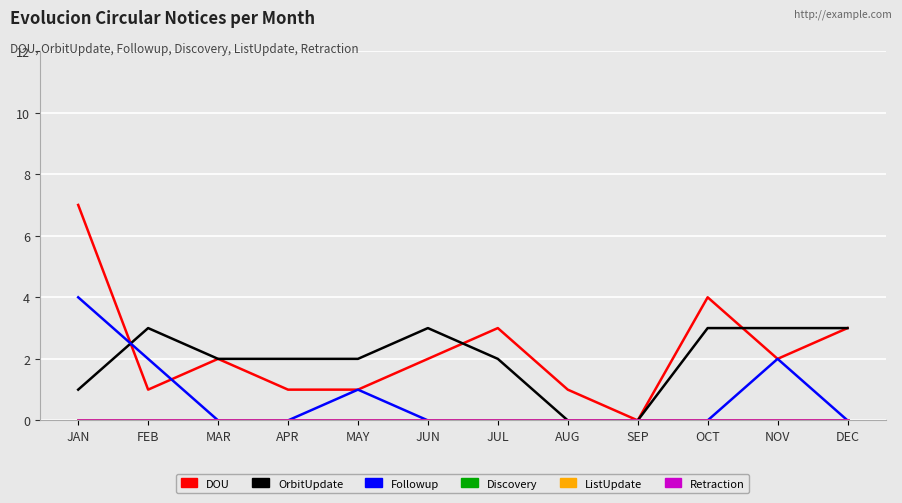

Where does the DOU series first go above 2?

JAN